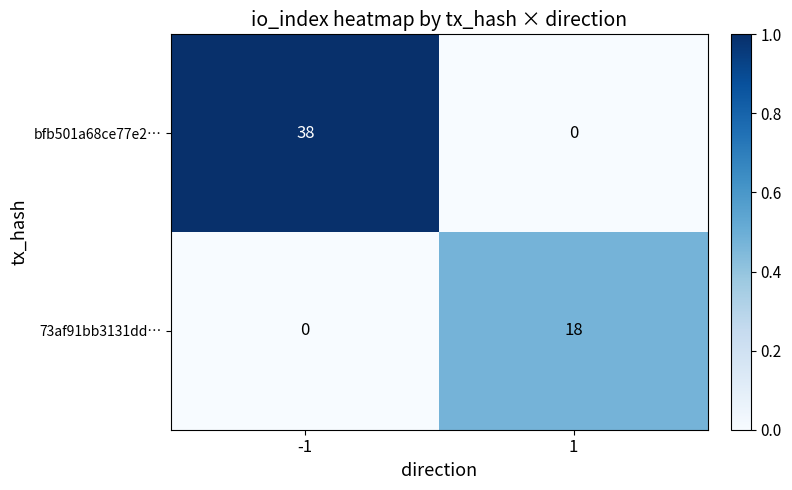

At -1, list the series in order from smallest to largest.

73af91bb3131dd…, bfb501a68ce77e2…